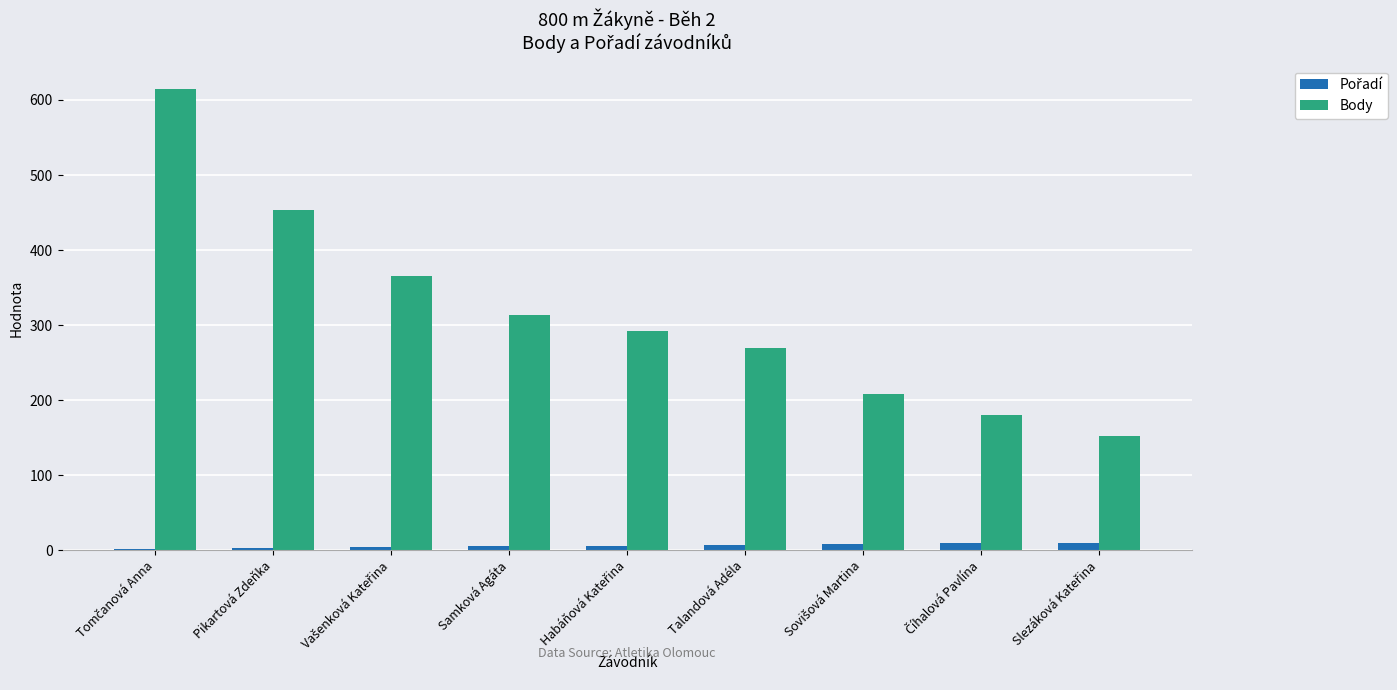

What is the label of the 4th bar from the left?

Samková Agáta